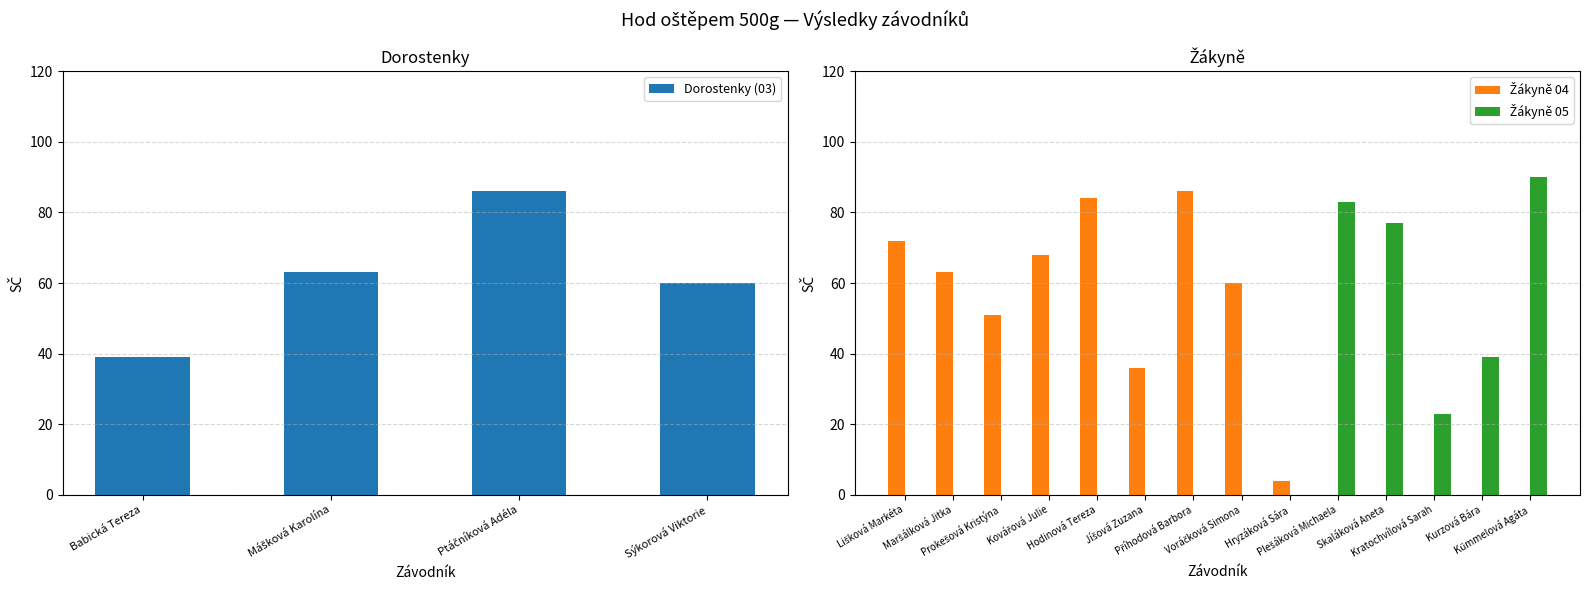

The Dorostenky series shows -37 at Hodinová Tereza. True or false?

False